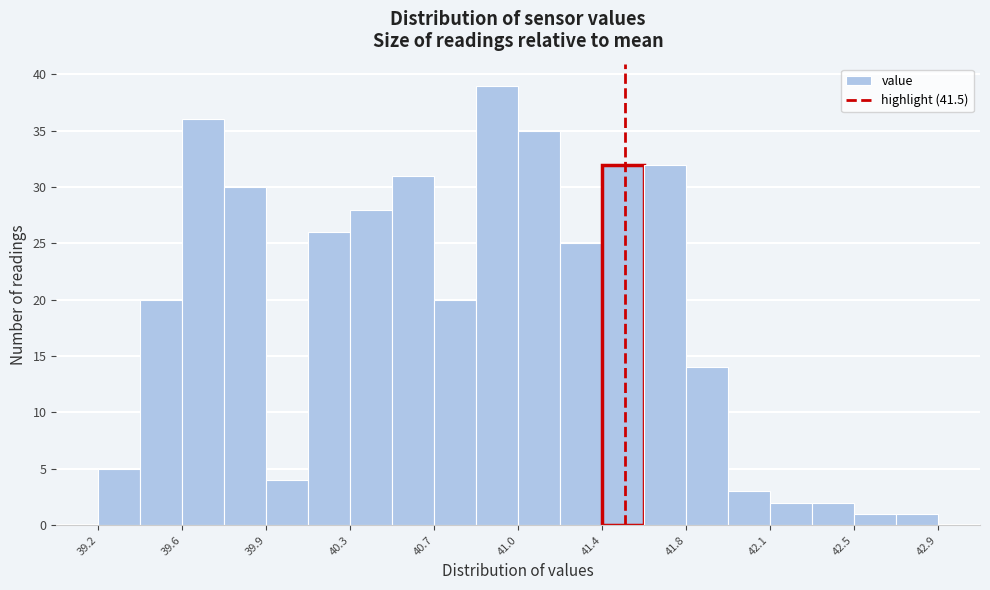

Around what value on the x-axis is the tallest bar? Give the approximate position of its centre, as read against the axis.

40.95